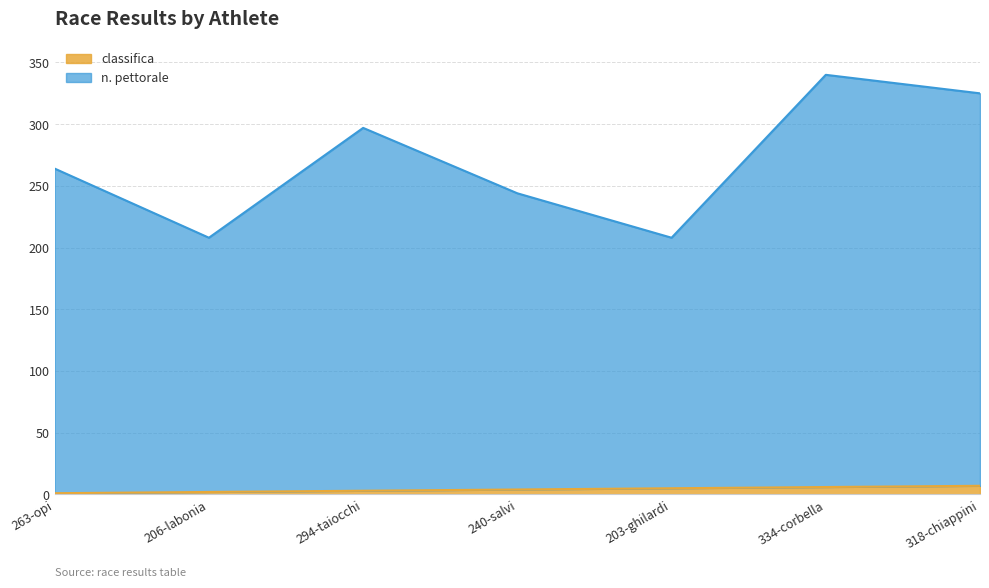

Which series has the largest total across all categories?

n. pettorale